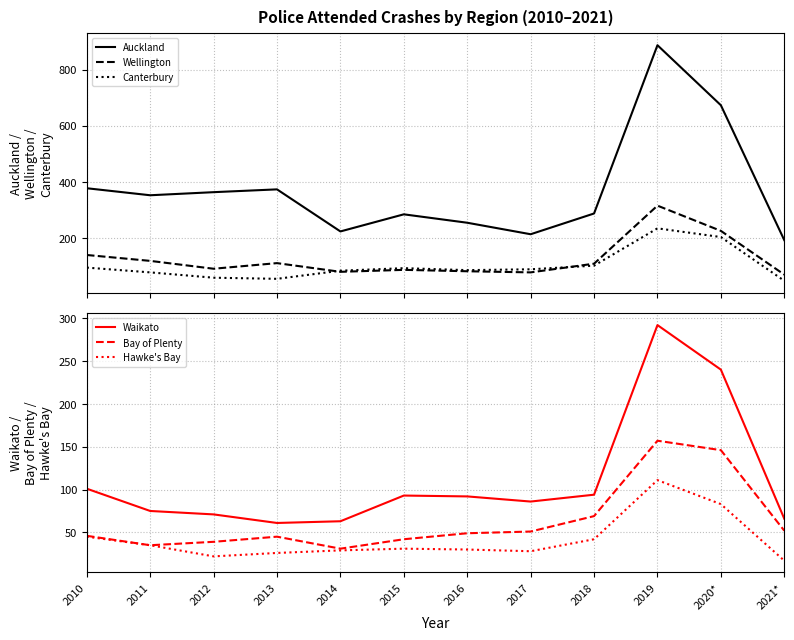

True or false: Auckland and Canterbury cross at least once.

False